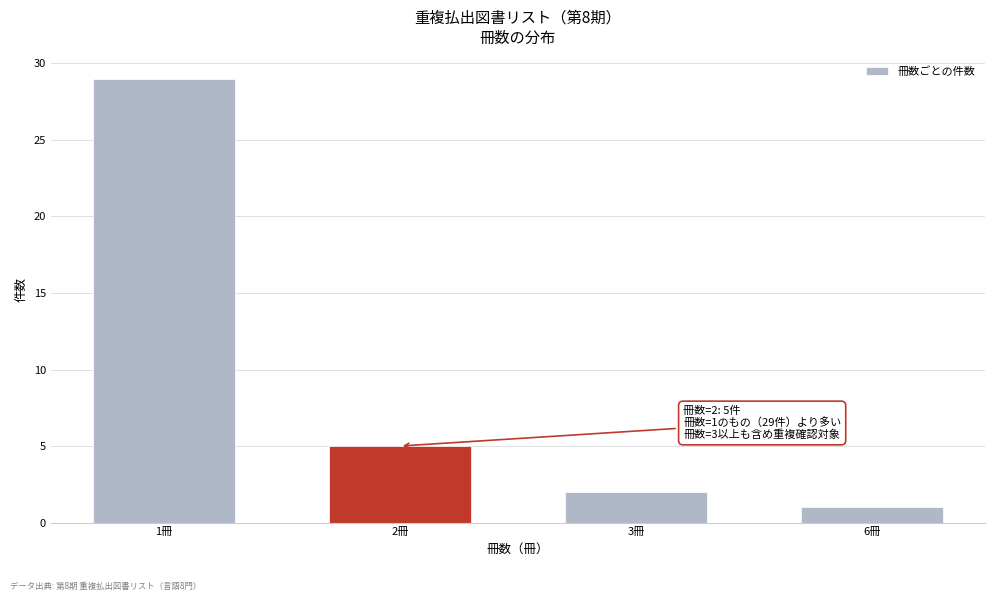

Reading left to right, transcribe all the data shown in this chart.

1冊=29	2冊=5	3冊=2	6冊=1